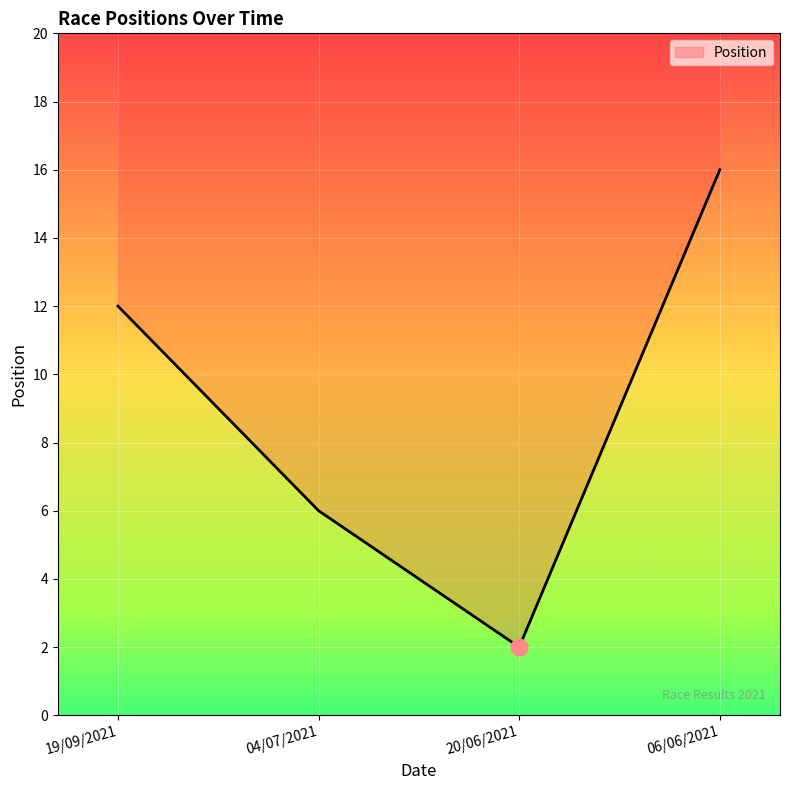

Reading right to left, transcribe all the data shown in this chart.

06/06/2021=16	20/06/2021=2	04/07/2021=6	19/09/2021=12